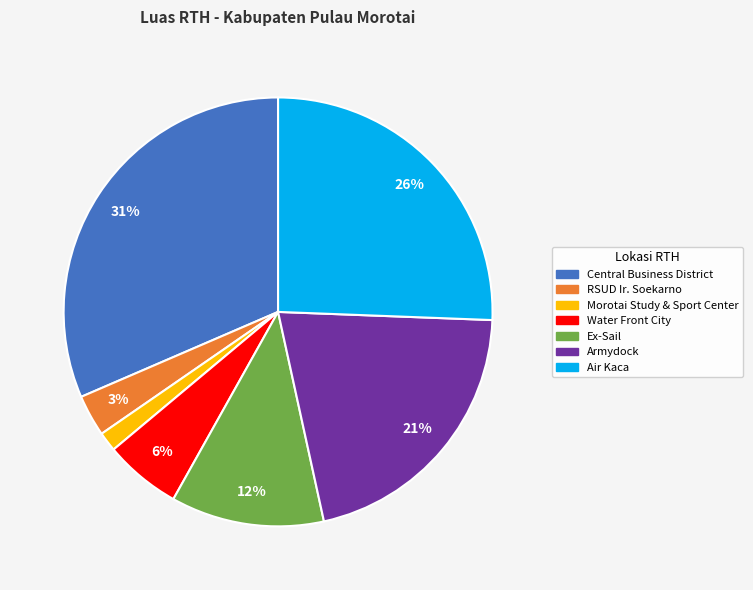

To the nearest percent, what is the average slice percentage?

14%